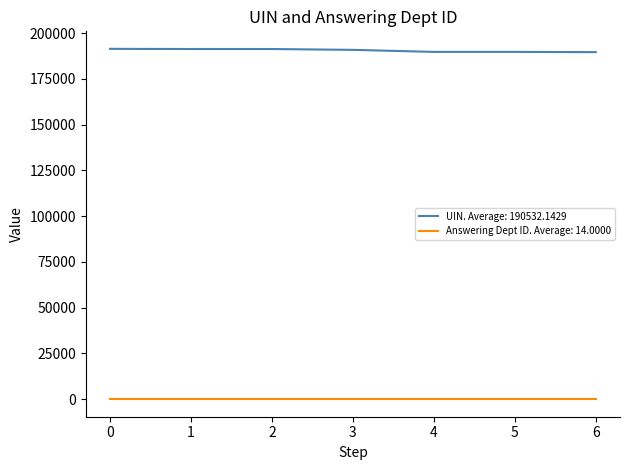

The value of UIN. Average: 190532.1429 at 2 is 191272. True or false?

True